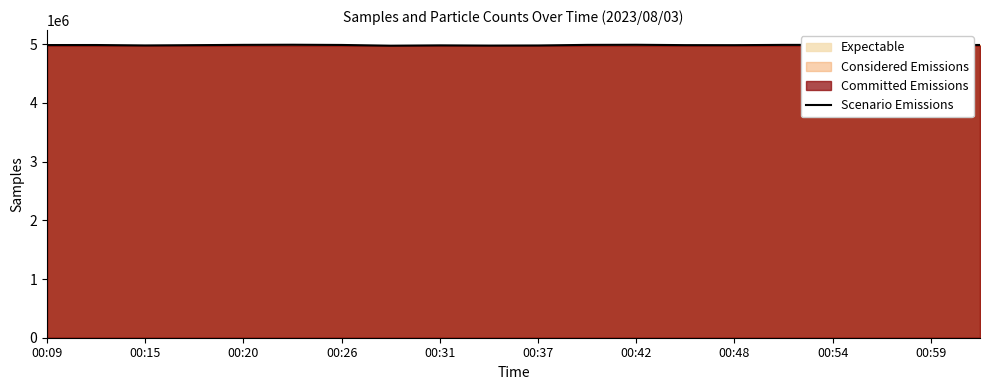

What is the maximum value shown in the chart?

4990880